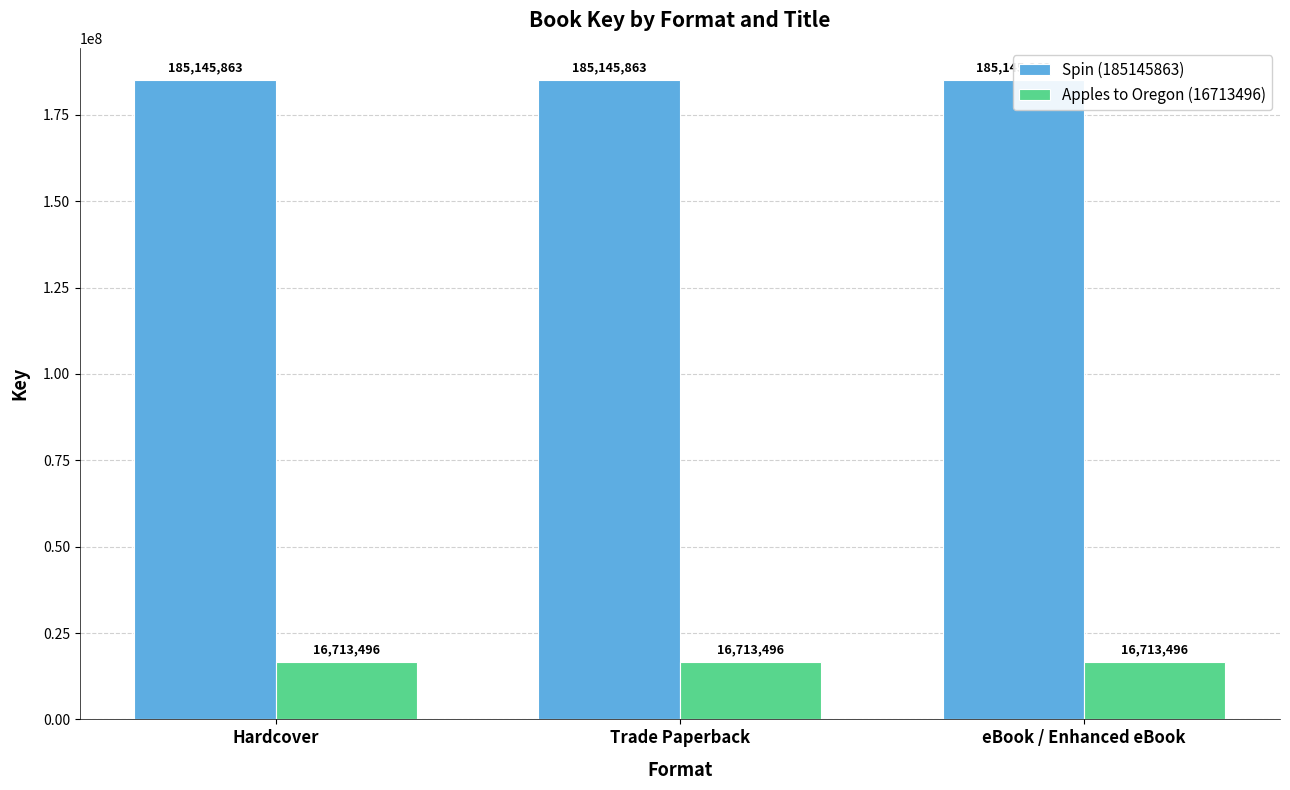

What position from the left is Hardcover?

1